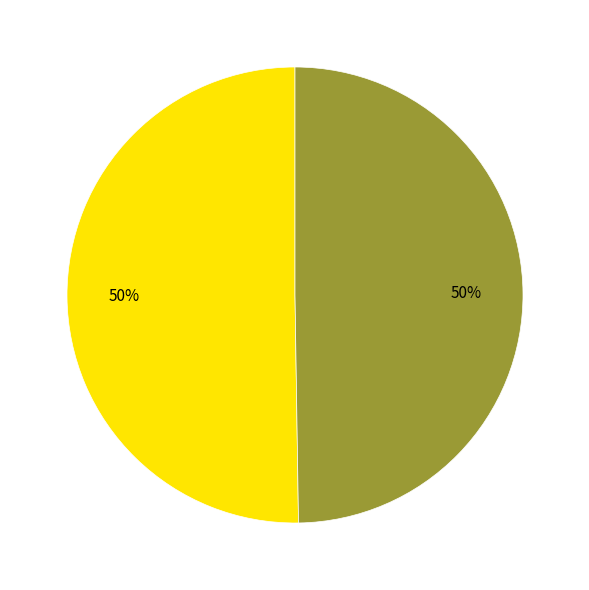

To the nearest percent, what is the average slice percentage?

50%